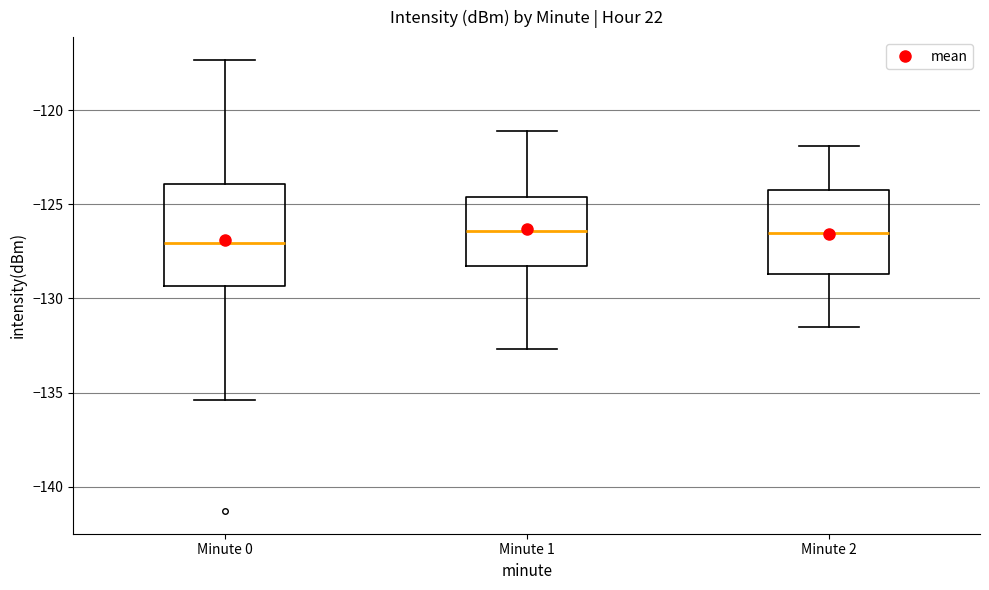

Where does the lower whisker of the box for Minute 0 end on the y-axis? The values are not printed on the chart, so give them approximately, as read against the axis.

-135.5